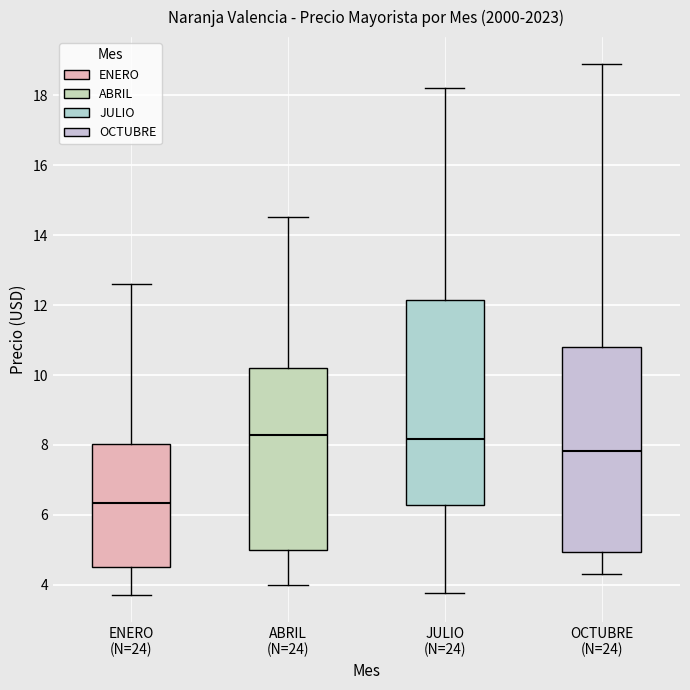

Which box's median line is the lowest?

ENERO (N=24)